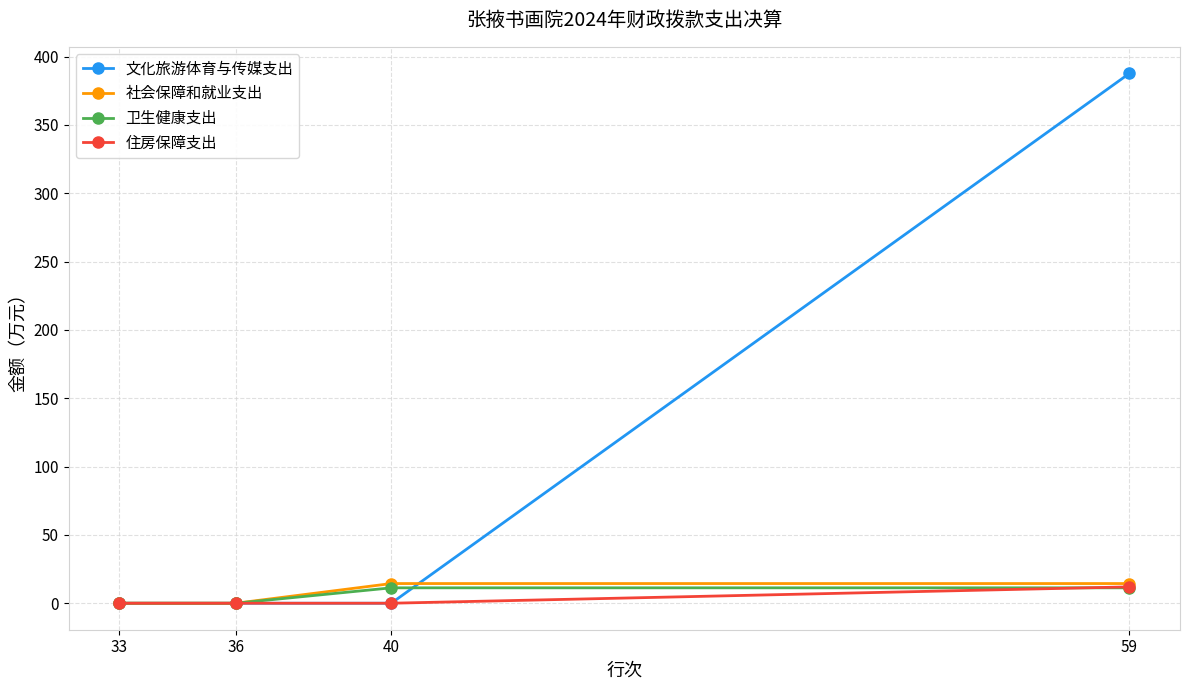

True or false: 住房保障支出 has a value of 12.0 at 59.

True